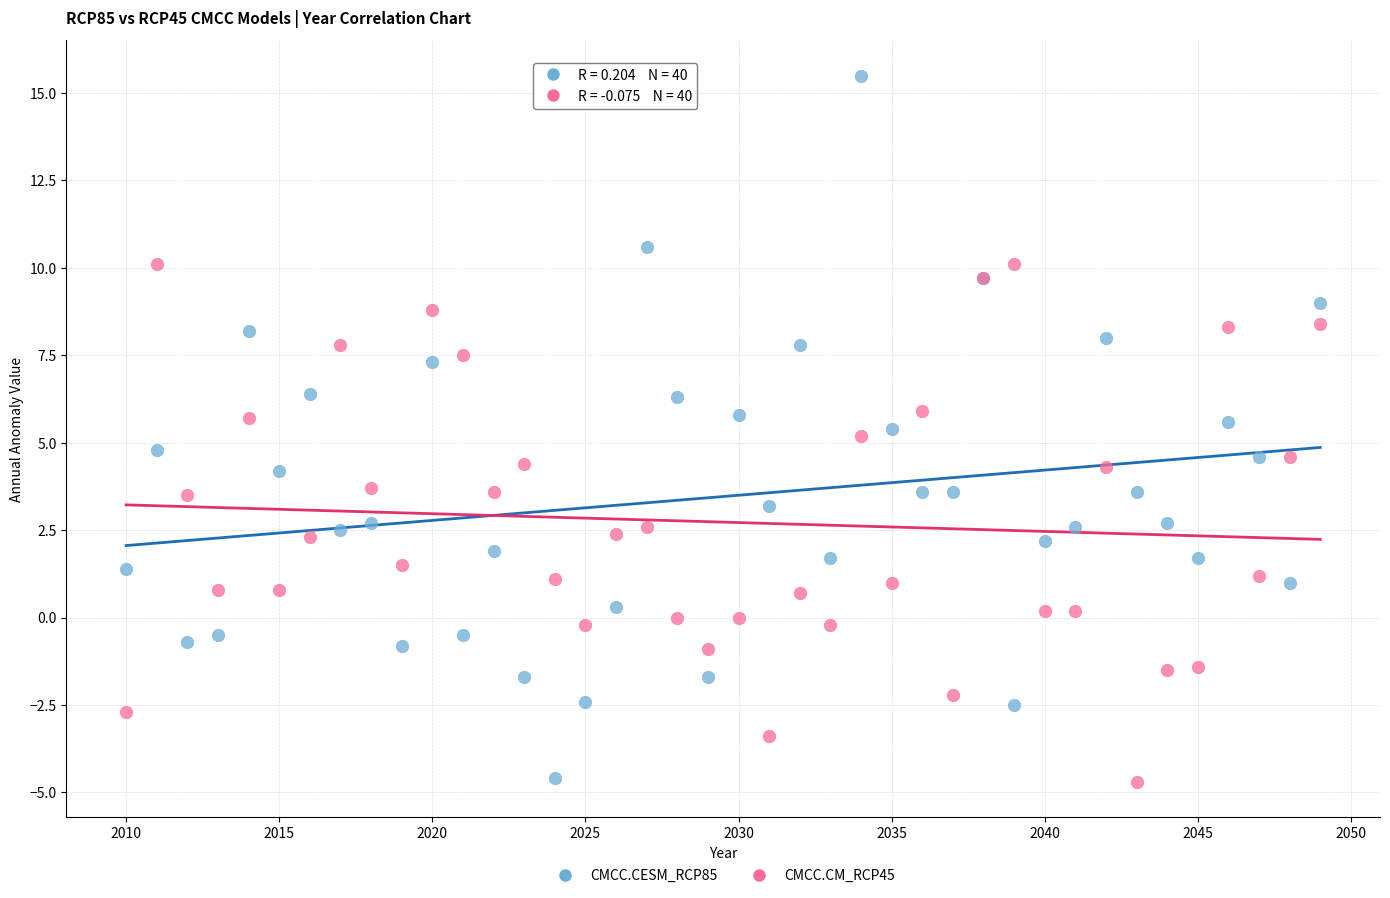

Which series contains the highest Y value?

CMCC.CESM_RCP85